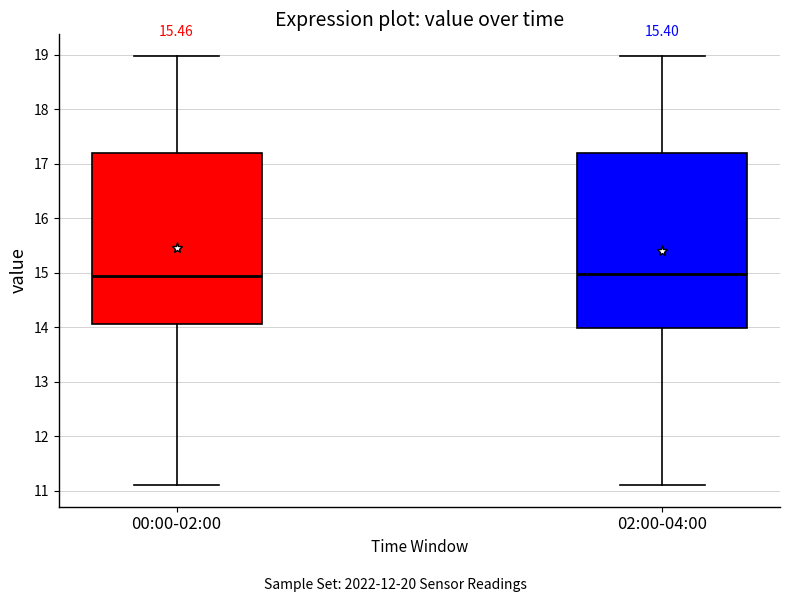

Reading left to right, read every box against the y-axis: the position of its median line, the range the box covers, and the ends of its whiskers. The values are not printed on the chart, so give them approximately, as read against the axis.

00:00-02:00: median 14.9, box 14.1 to 17.2, whiskers 11.1 to 19.0
02:00-04:00: median 15.0, box 14.0 to 17.2, whiskers 11.1 to 19.0